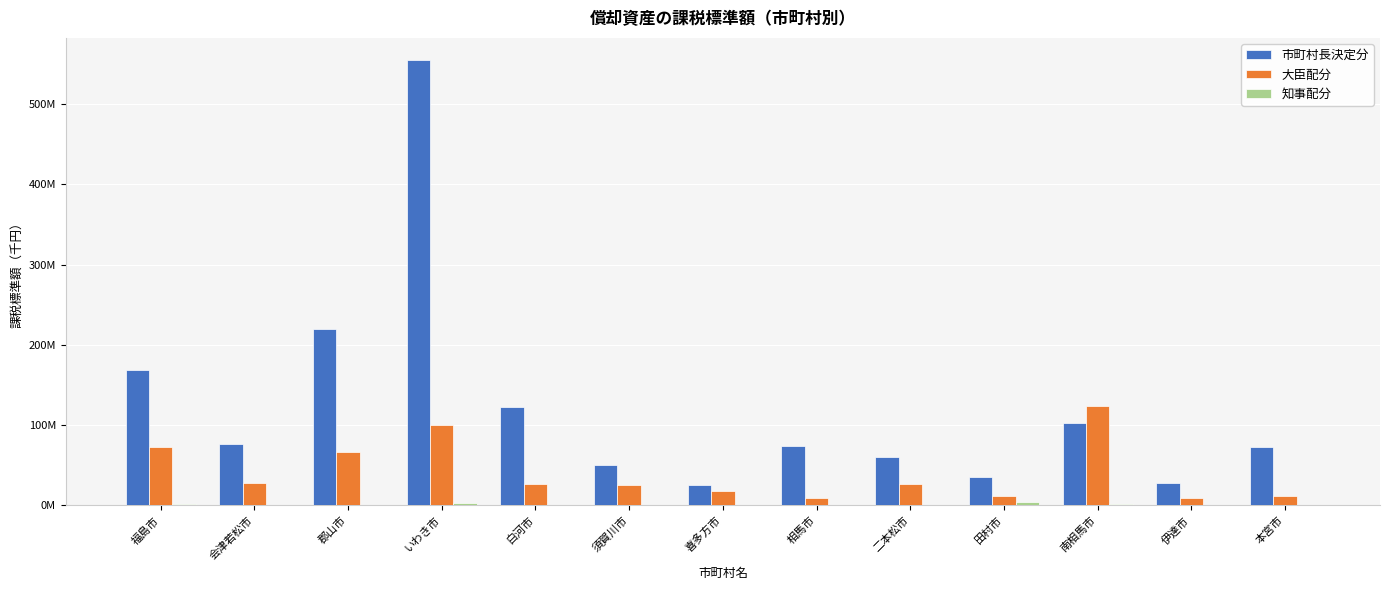

Are the bars horizontal?

No